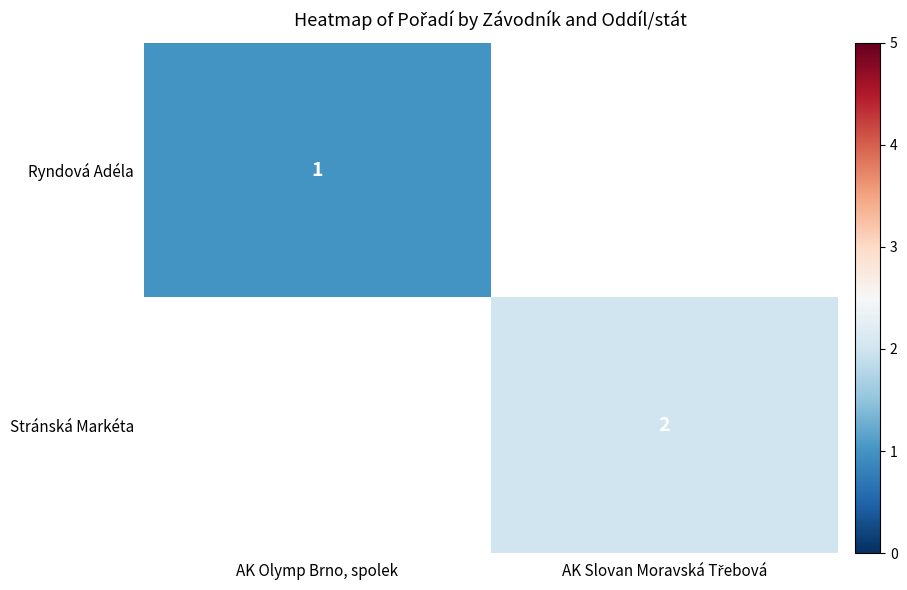

The Ryndová Adéla series shows 1 at AK Olymp Brno, spolek. True or false?

True